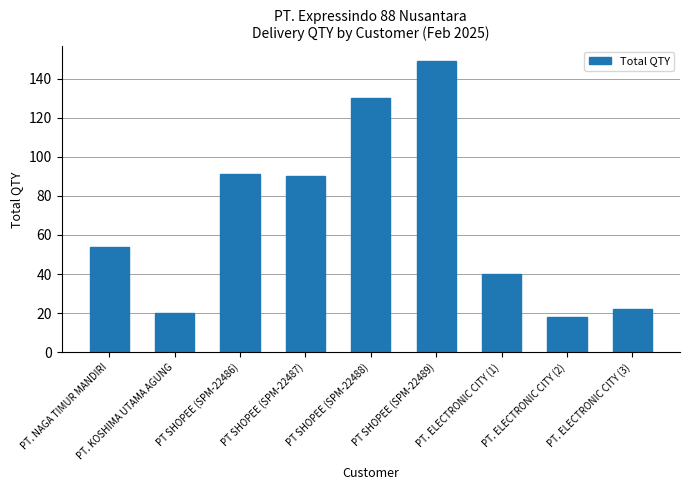

What position from the right is PT. KOSHIMA UTAMA AGUNG?

8